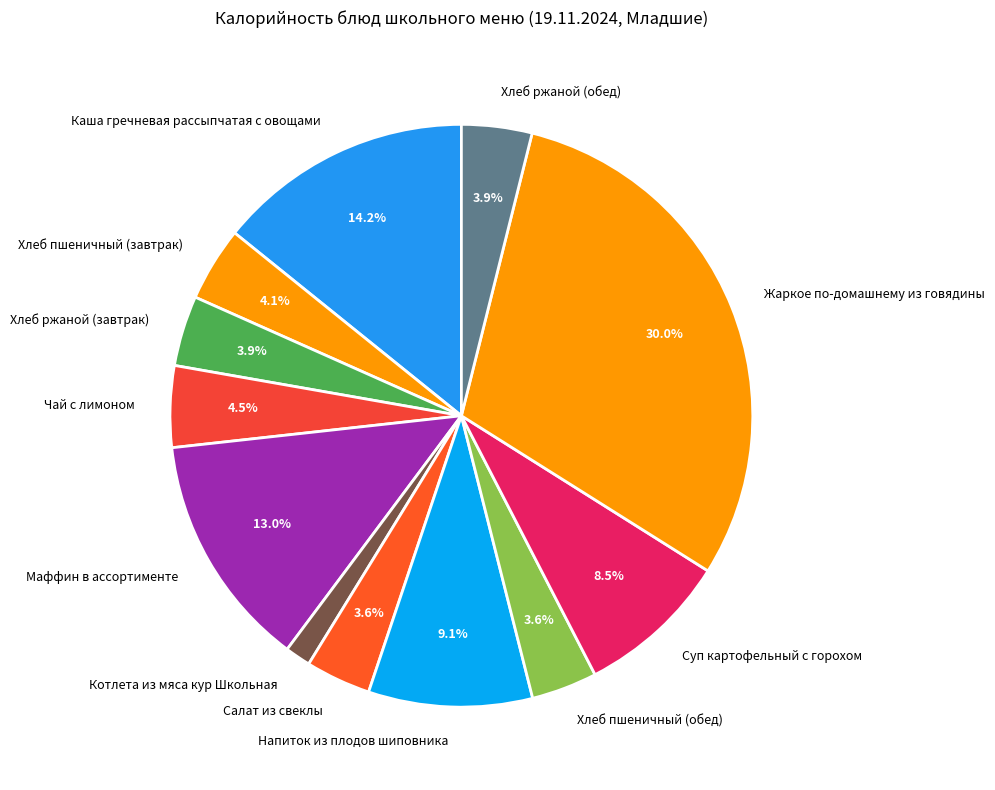

The Котлета из мяса кур Школьная slice represents 1% of the pie. True or false?

True